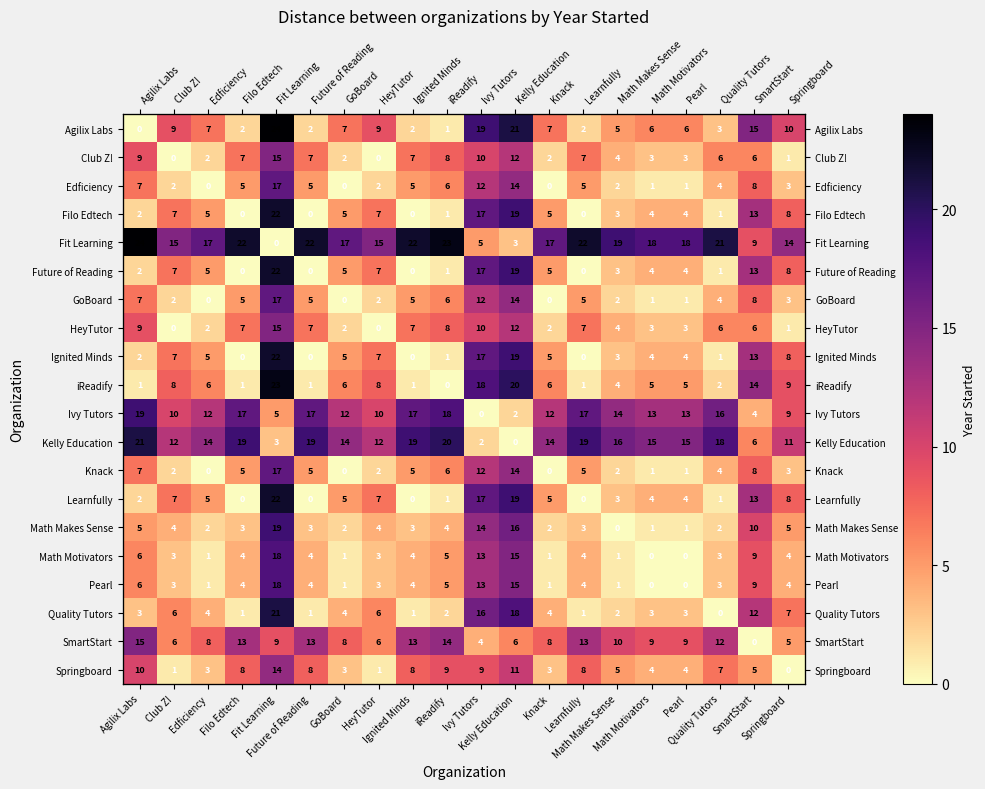

Which label corresponds to the smallest value in the chart?

Agilix Labs